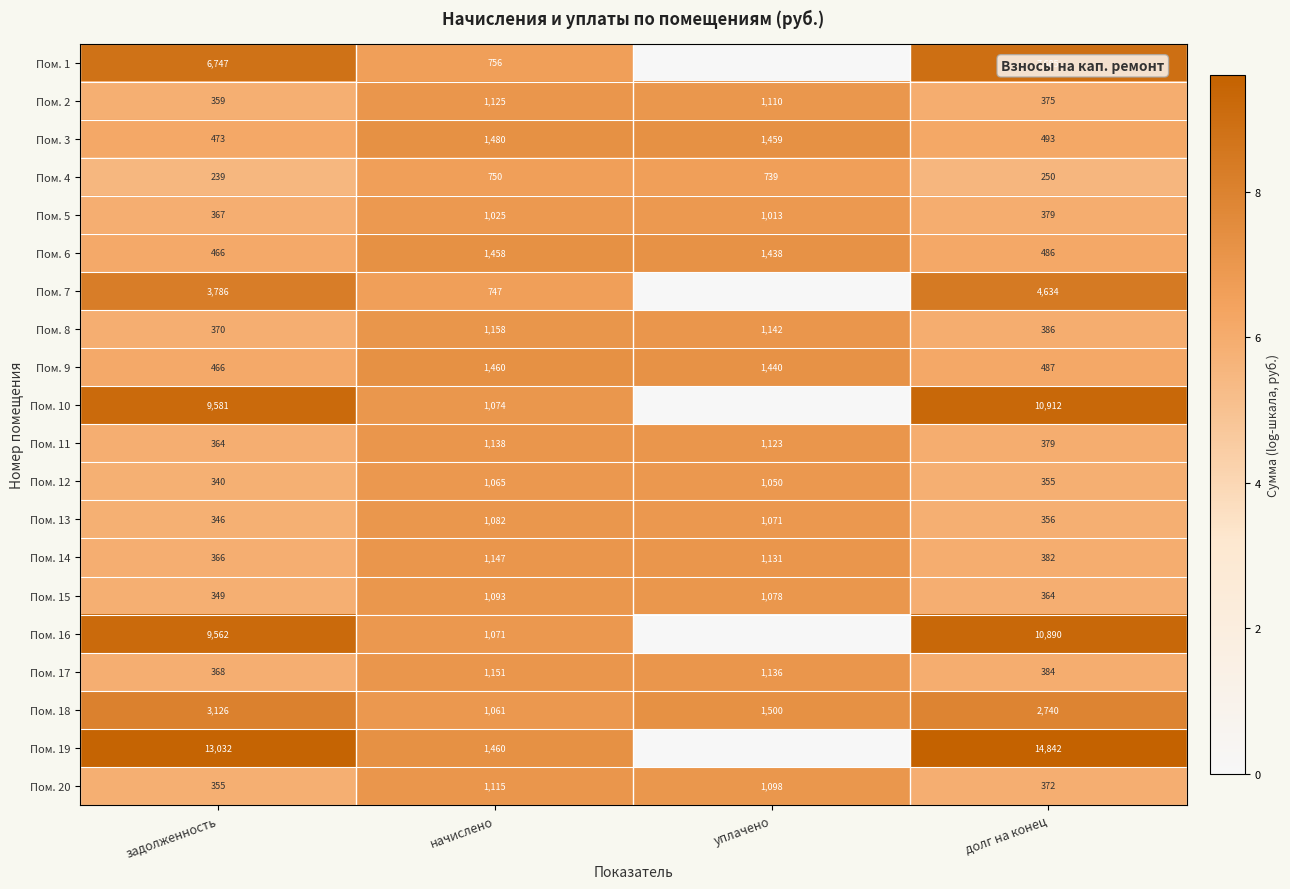

What is the sum of the Пом. 17 values at долг на конец and уплачено?

1520